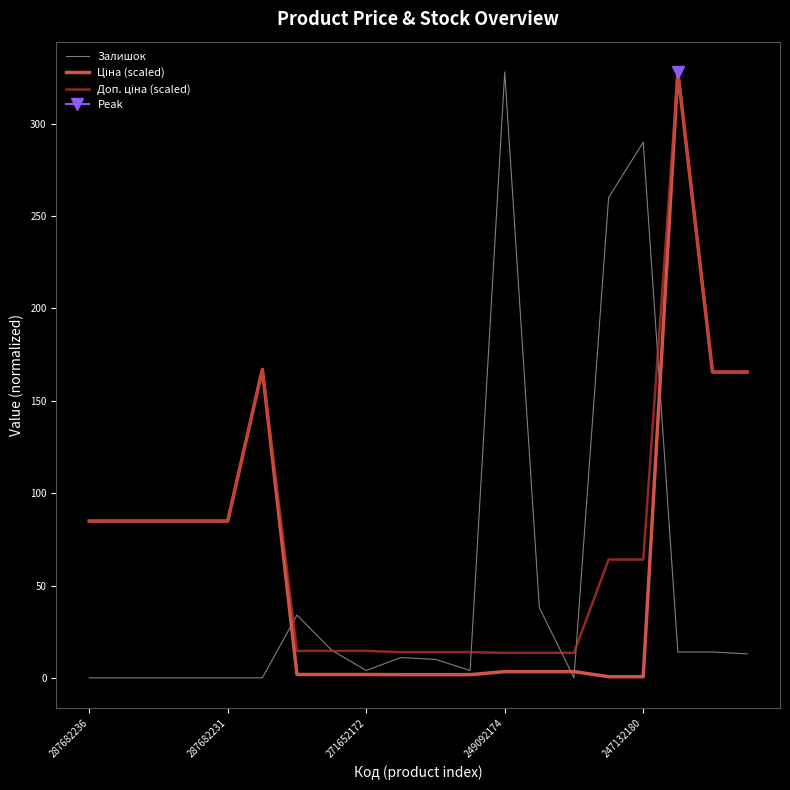

True or false: Доп. ціна (scaled) and Ціна (scaled) cross at least once.

False